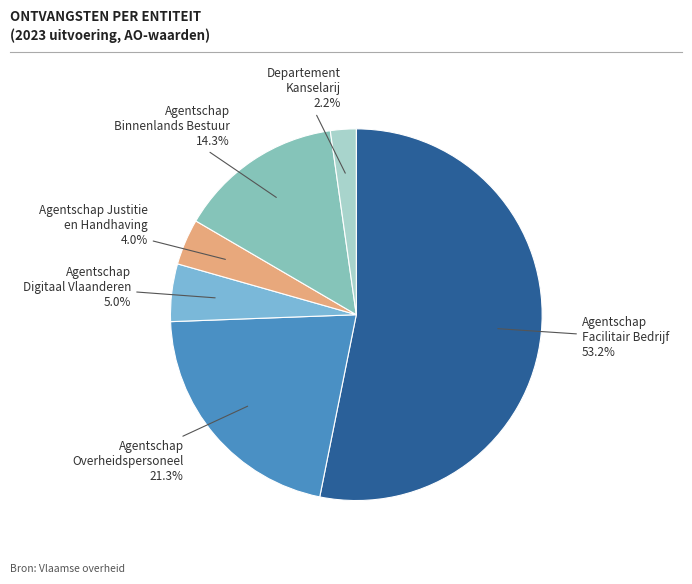

How many slices are in this pie chart?

6